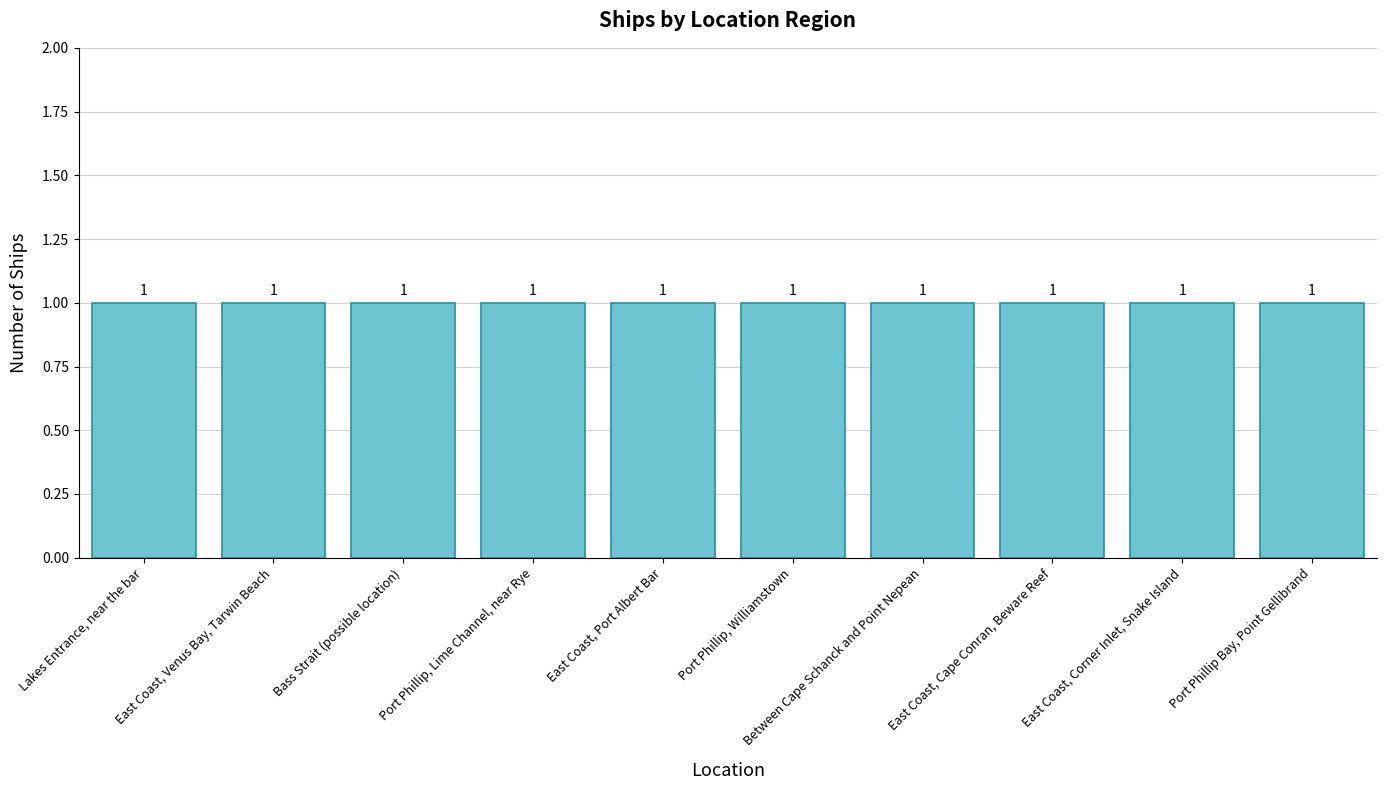

Approximately how many times larger is the value at Port Phillip compared to East Coast?

1.0